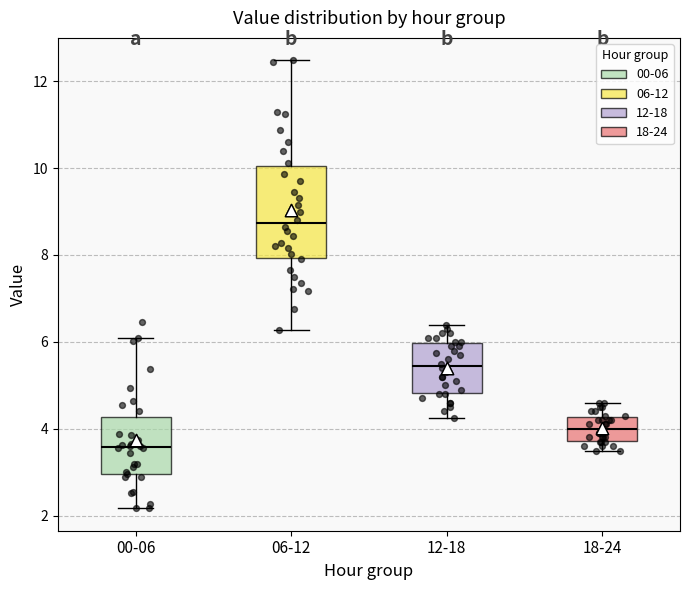

Reading left to right, transcribe this box plot: for each box, give where its median line is, the range the box spans, and where its two whiskers end, as read against the y-axis. The values are not printed on the chart, so give them approximately, as read against the axis.

00-06: median 3.6, box 3.0 to 4.2, whiskers 2.2 to 6.2
06-12: median 8.8, box 8.0 to 10.0, whiskers 6.2 to 12.4
12-18: median 5.4, box 4.8 to 6.0, whiskers 4.2 to 6.4
18-24: median 4.0, box 3.8 to 4.2, whiskers 3.6 to 4.6